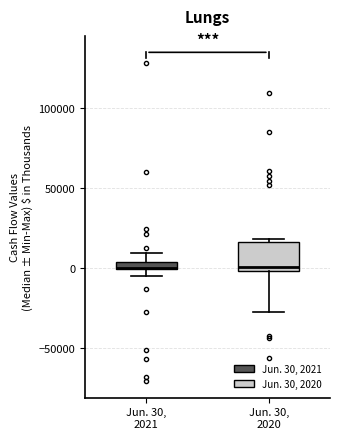

Which box is the tallest, from its lower edge to its upper edge?

Jun. 30, 2020